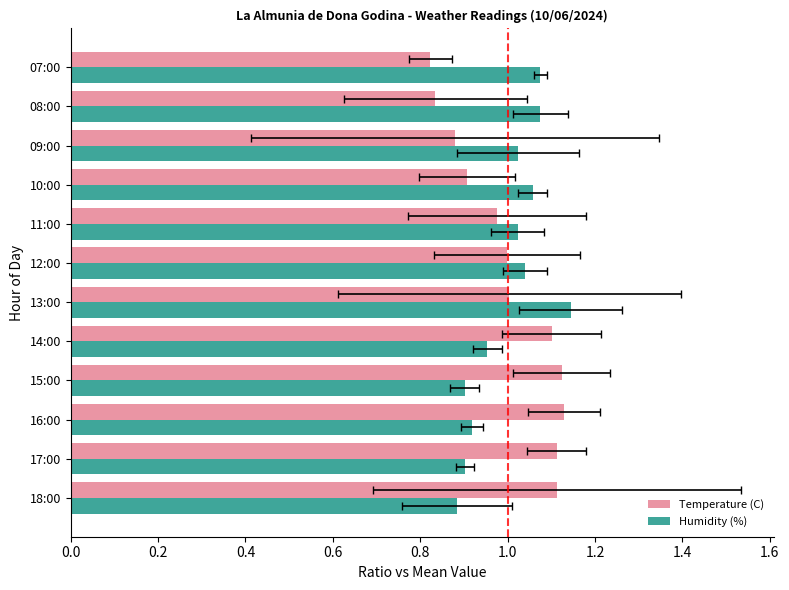

Reading left to right, transcribe all the data shown in this chart.

Temperature (C): 1.1	1.1	1.1	1.1	1.1	1.0	1.0	1.0	0.9	0.9	0.8	0.8
Humidity (%): 0.9	0.9	0.9	0.9	1.0	1.1	1.0	1.0	1.1	1.0	1.1	1.1